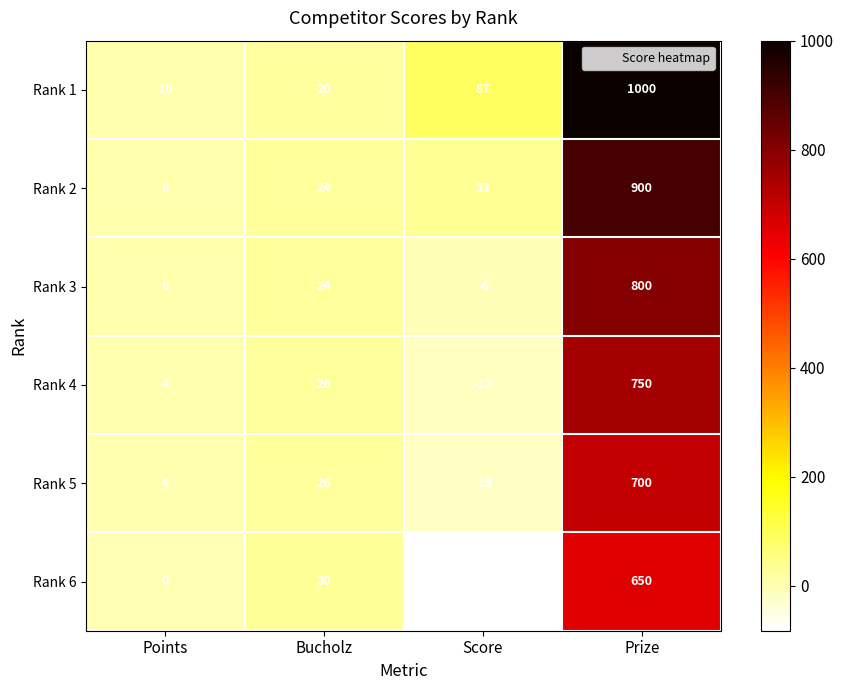

The value of Rank 3 at Points is 10. True or false?

False